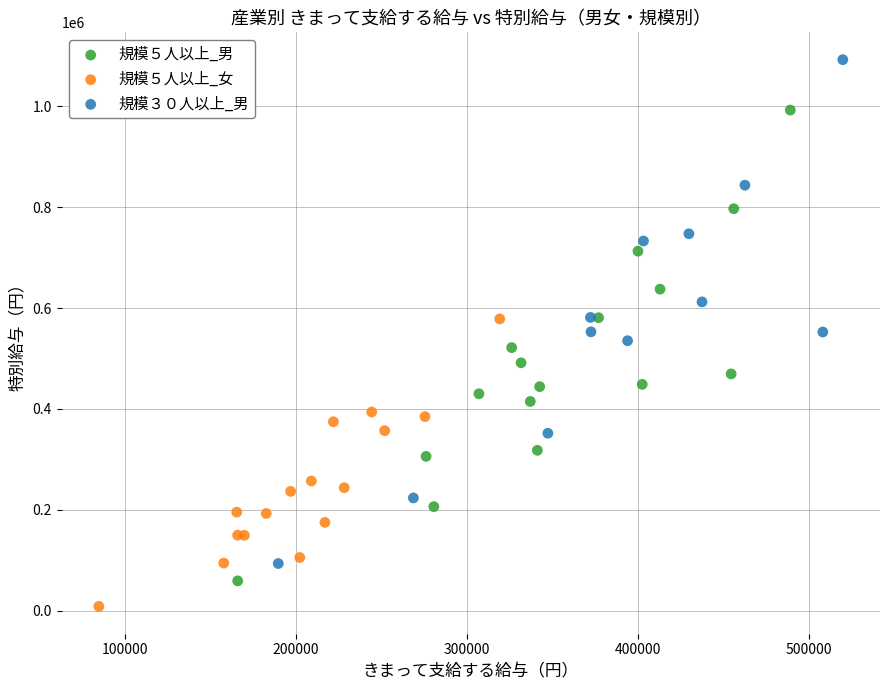

Which series contains the lowest Y value?

規模５人以上_女